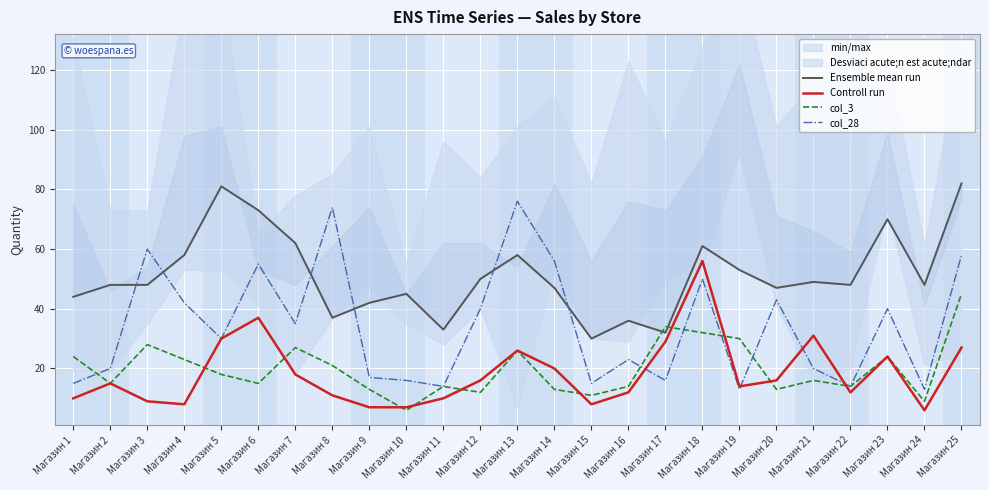

Does the chart display data point markers on the line(s)?

No